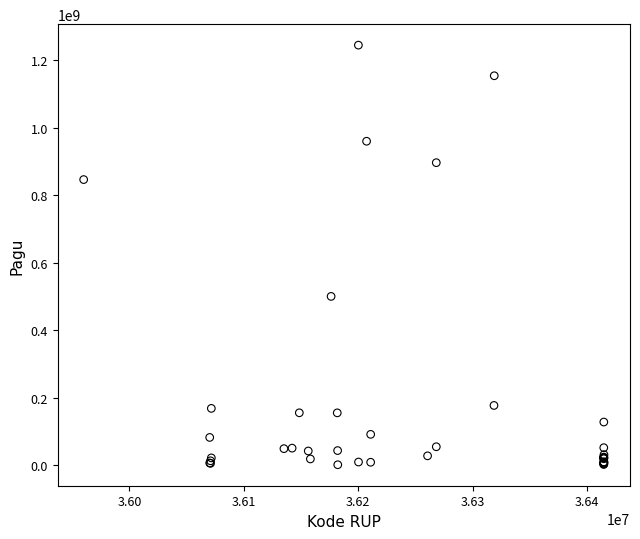

What Y value in the scatter plot is closest to 622840000?

499932000